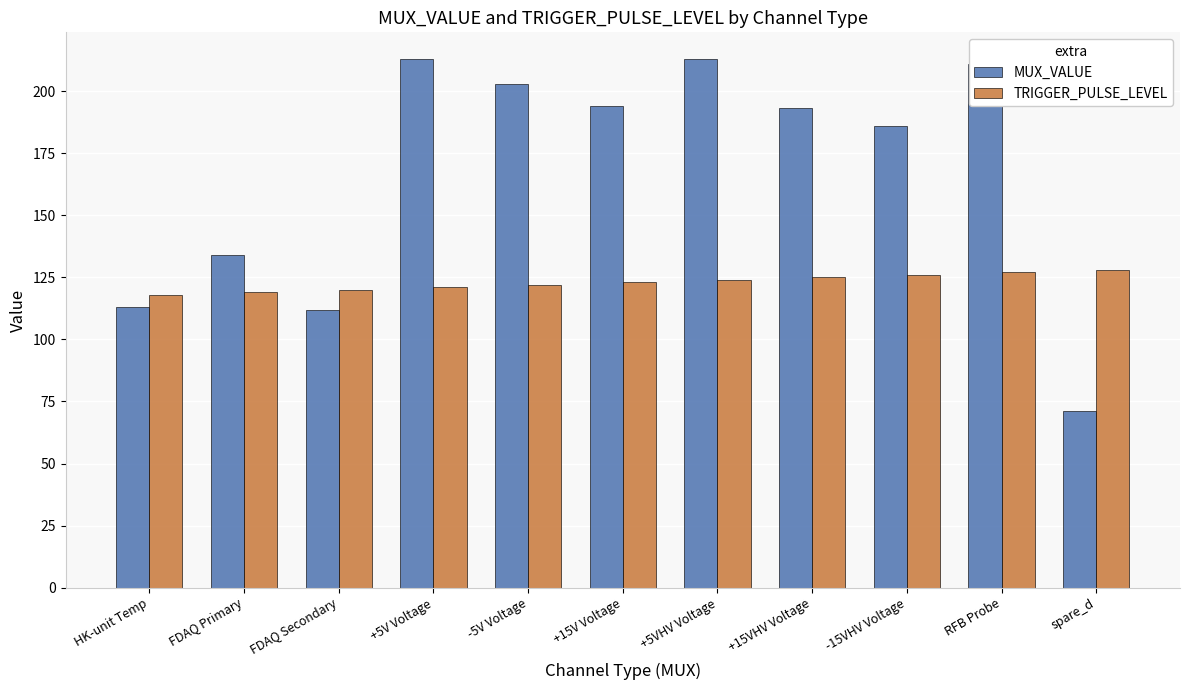

Is the value of MUX_VALUE at +5VHV Voltage greater than the value of TRIGGER_PULSE_LEVEL at +5V Voltage?

Yes